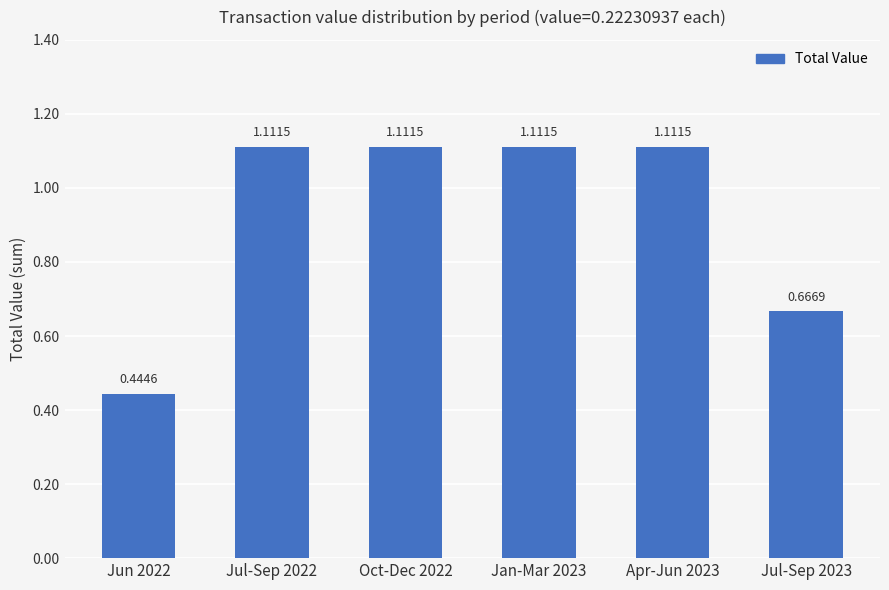

What is the average value?

0.9